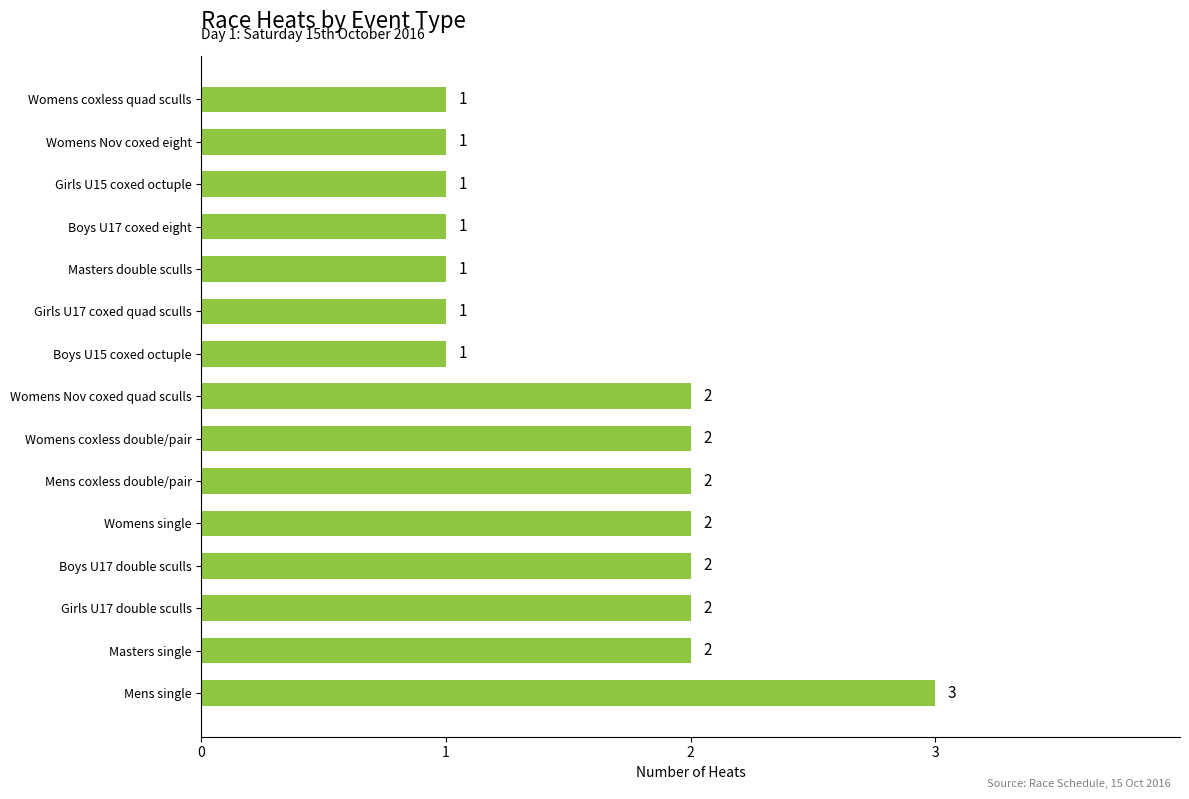

Reading bottom to top, extract all data points from this chart.

3	2	2	2	2	2	2	2	1	1	1	1	1	1	1